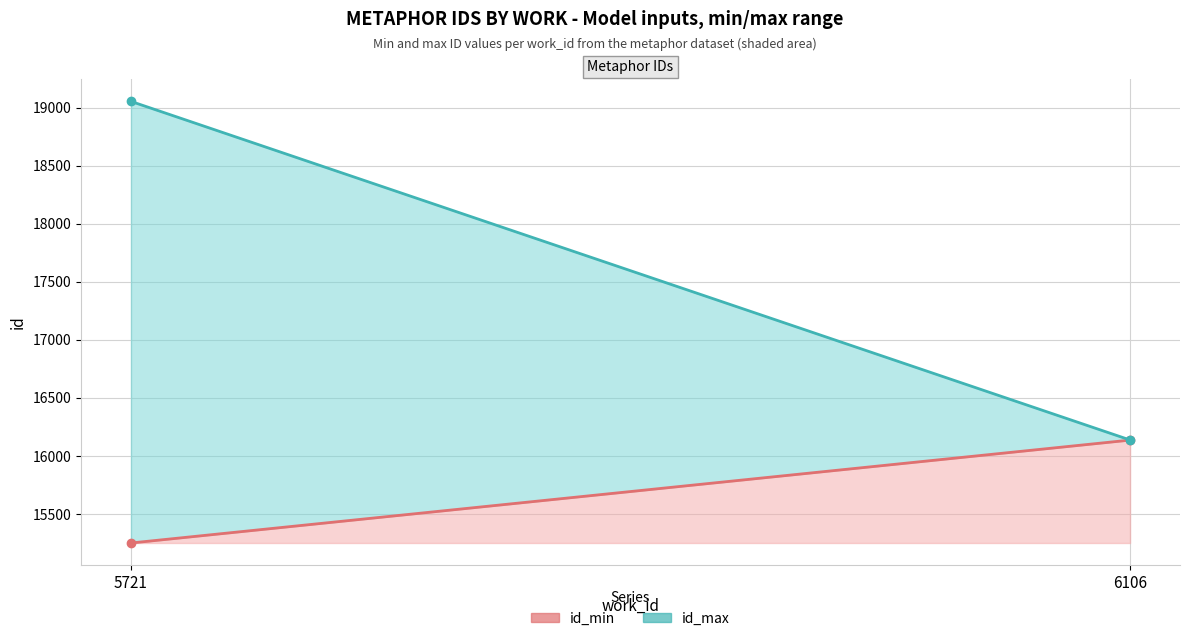

Which label corresponds to the smallest value in the chart?

5721